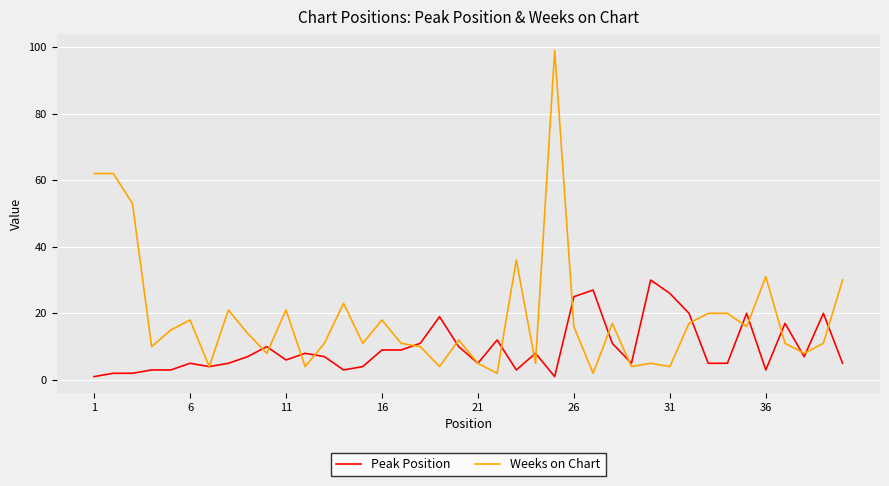

Does the chart have visible grid lines?

Yes